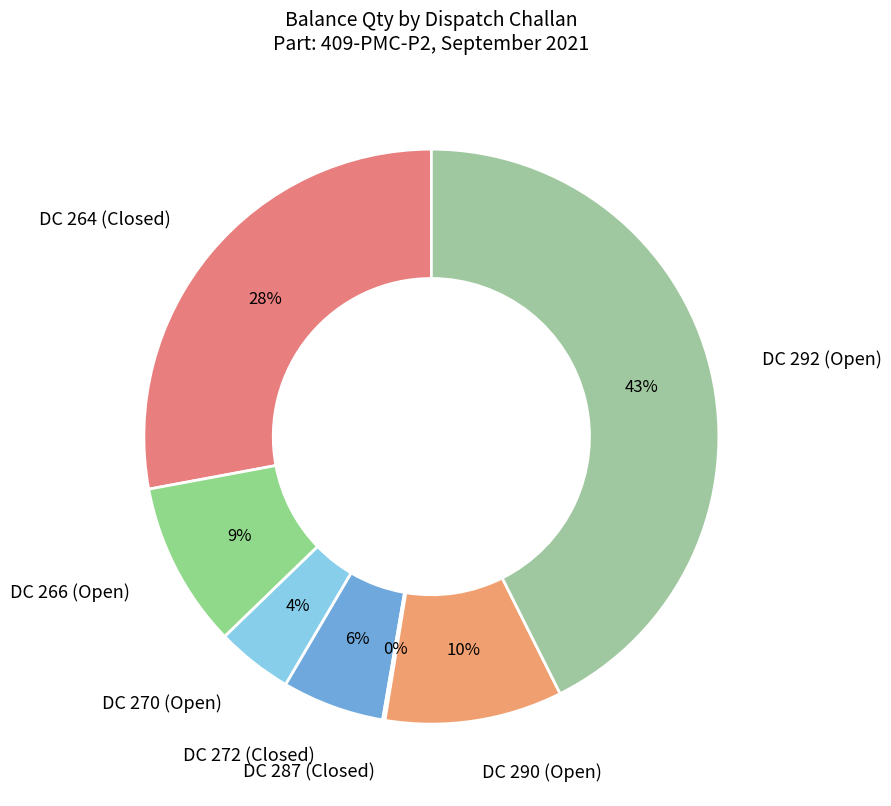

Do DC 290 (Open) and DC 272 (Closed) together represent more than half of the pie?

No